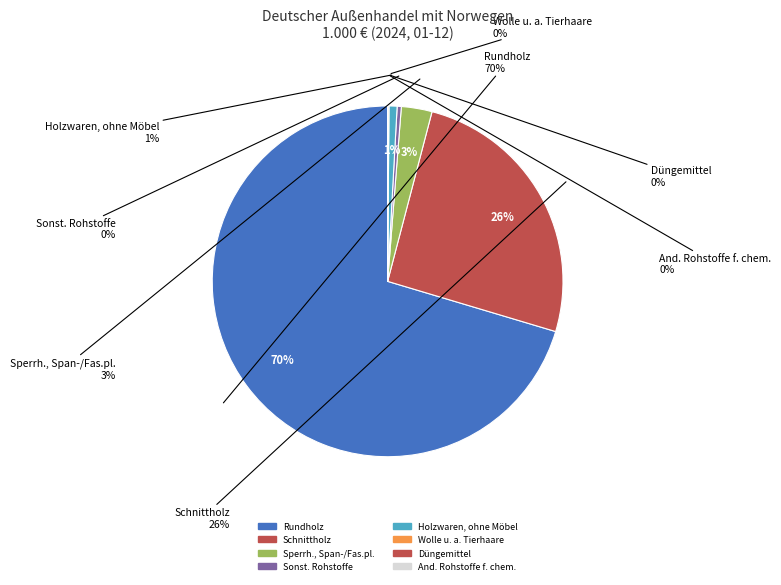

To the nearest percent, what is the combined percentage of Sperrh., Span-/Fas.pl. and Rundholz?

73%